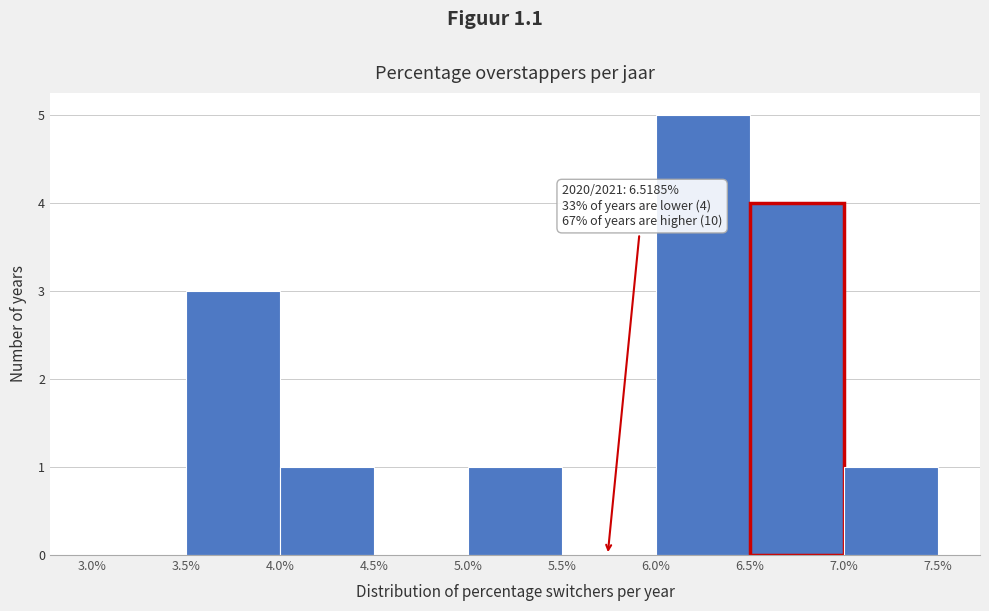

Which range on the x-axis has the tallest bar?

6.0% to 6.5%